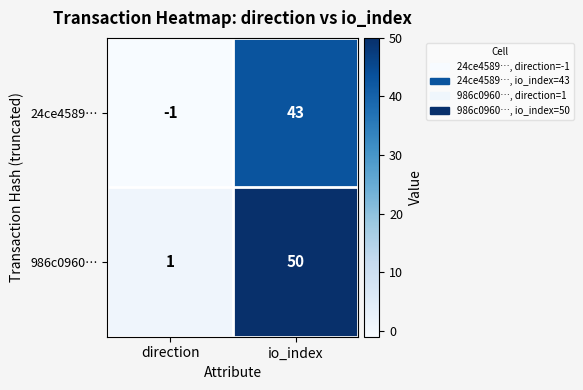

Reading left to right, extract all data points from this chart.

24ce4589…: direction=-1	io_index=43
986c0960…: direction=1	io_index=50